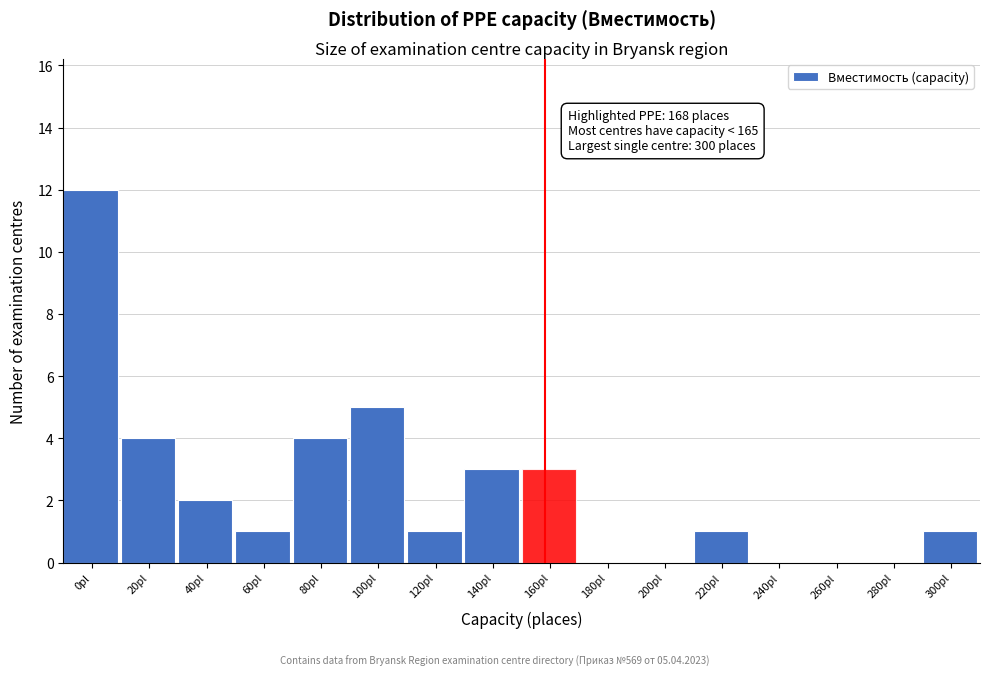

Reading left to right, extract all data points from this chart.

0pl=12	20pl=4	40pl=2	60pl=1	80pl=4	100pl=5	120pl=1	140pl=3	160pl=3	180pl=0	200pl=0	220pl=1	240pl=0	260pl=0	280pl=0	300pl=1